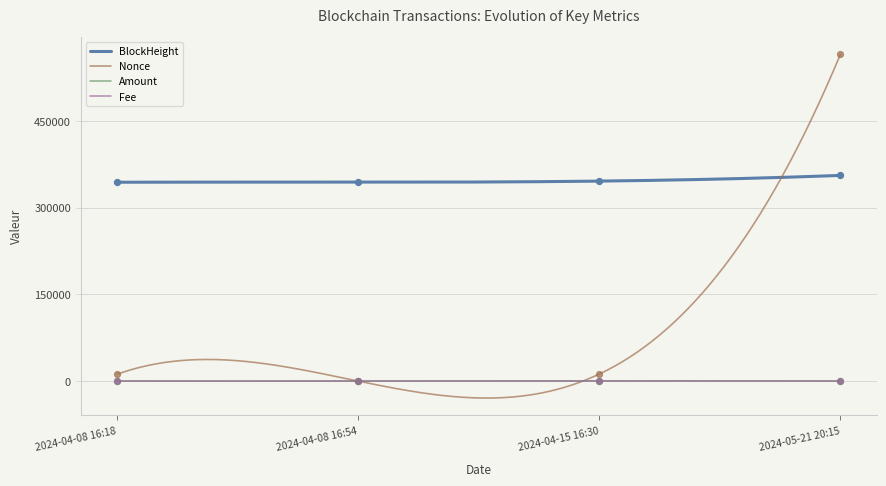

Which series contains the highest Y value?

Nonce